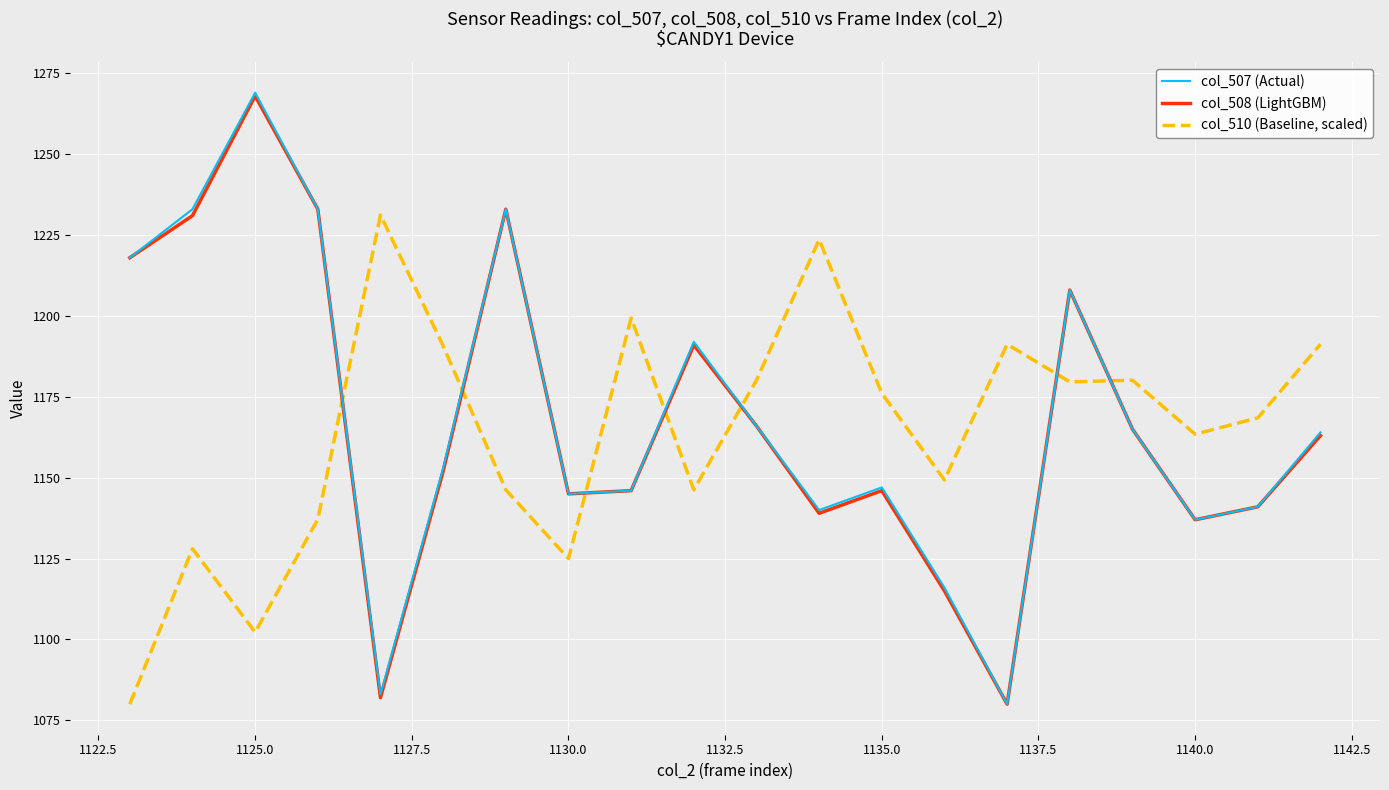

What is the average value of the col_507 (Actual) series?

1168.5